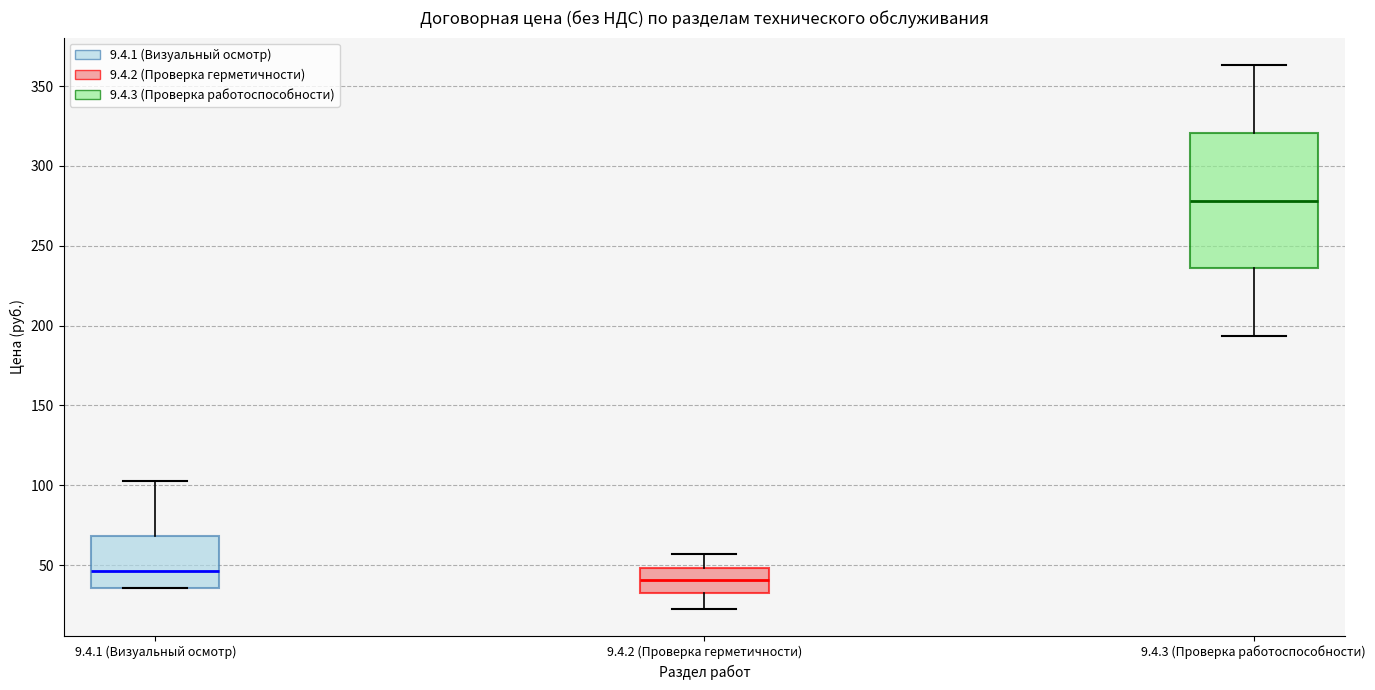

Reading left to right, read every box against the y-axis: the position of its median line, the range the box covers, and the ends of its whiskers. The values are not printed on the chart, so give them approximately, as read against the axis.

9.4.1 (Визуальный осмотр): median 45, box 35 to 70, whiskers 35 to 105
9.4.2 (Проверка герметичности): median 40, box 35 to 50, whiskers 25 to 55
9.4.3 (Проверка работоспособности): median 280, box 235 to 320, whiskers 195 to 365